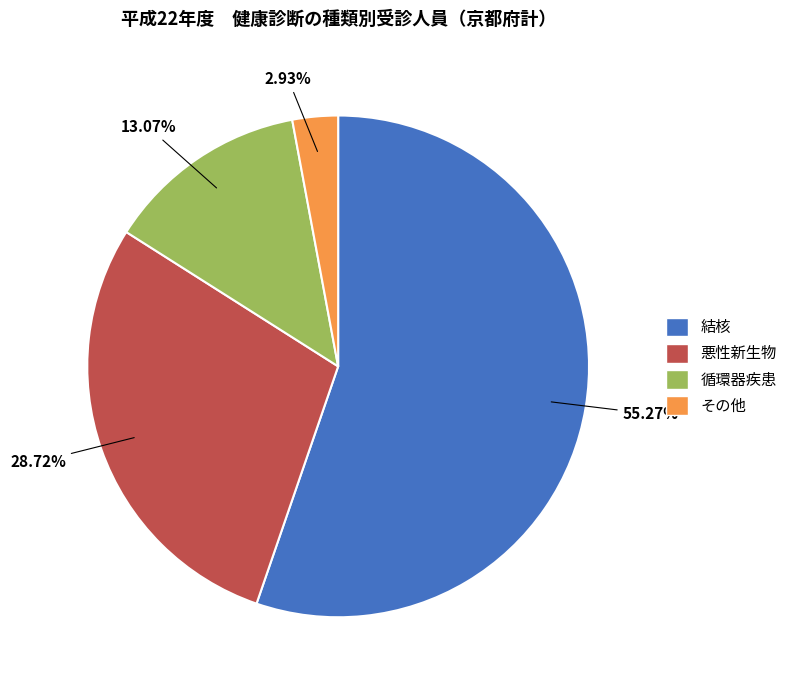

What is the largest slice in the pie chart?

結核